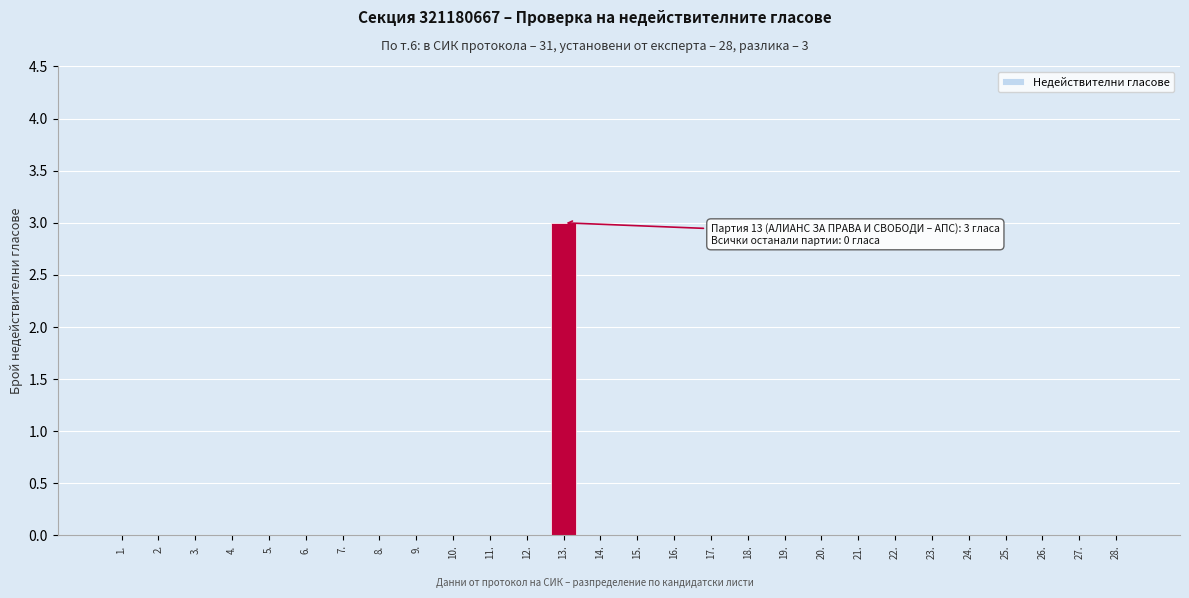

Reading left to right, list all the values displayed in this chart.

1.=0	2.=0	3.=0	4.=0	5.=0	6.=0	7.=0	8.=0	9.=0	10.=0	11.=0	12.=0	13.=3	14.=0	15.=0	16.=0	17.=0	18.=0	19.=0	20.=0	21.=0	22.=0	23.=0	24.=0	25.=0	26.=0	27.=0	28.=0